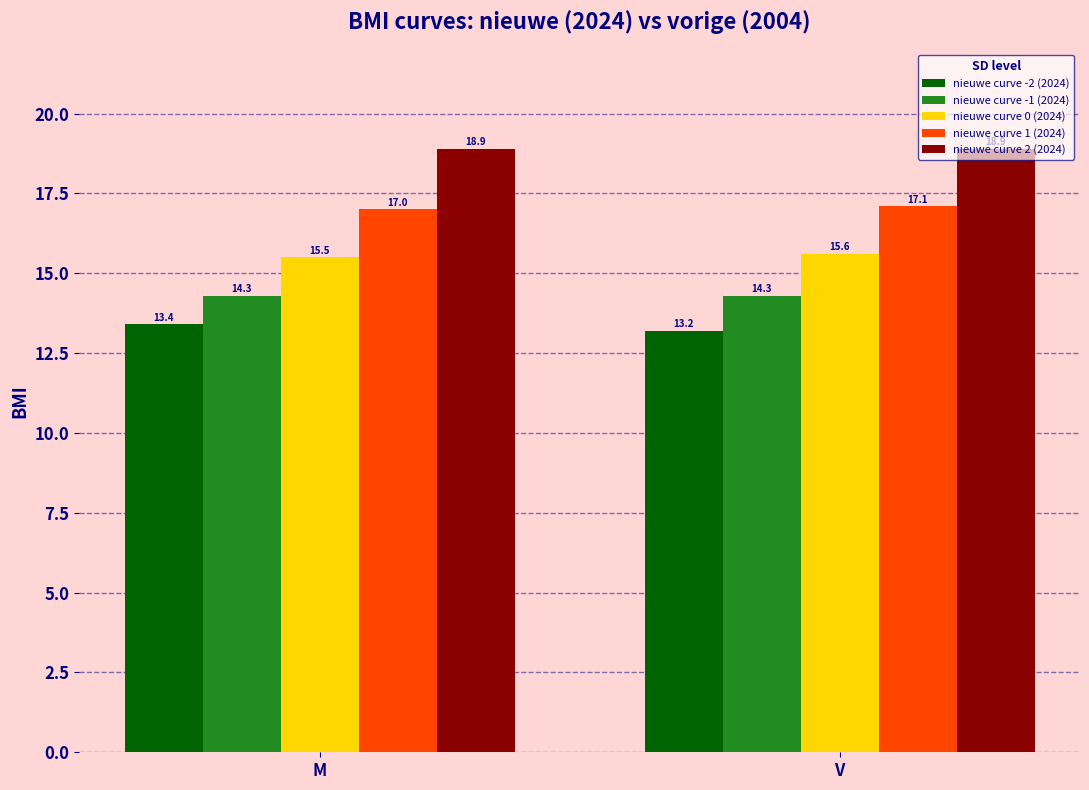

List the series in order of their overall mean, lowest first.

nieuwe curve -2 (2024), nieuwe curve -1 (2024), nieuwe curve 0 (2024), nieuwe curve 1 (2024), nieuwe curve 2 (2024)